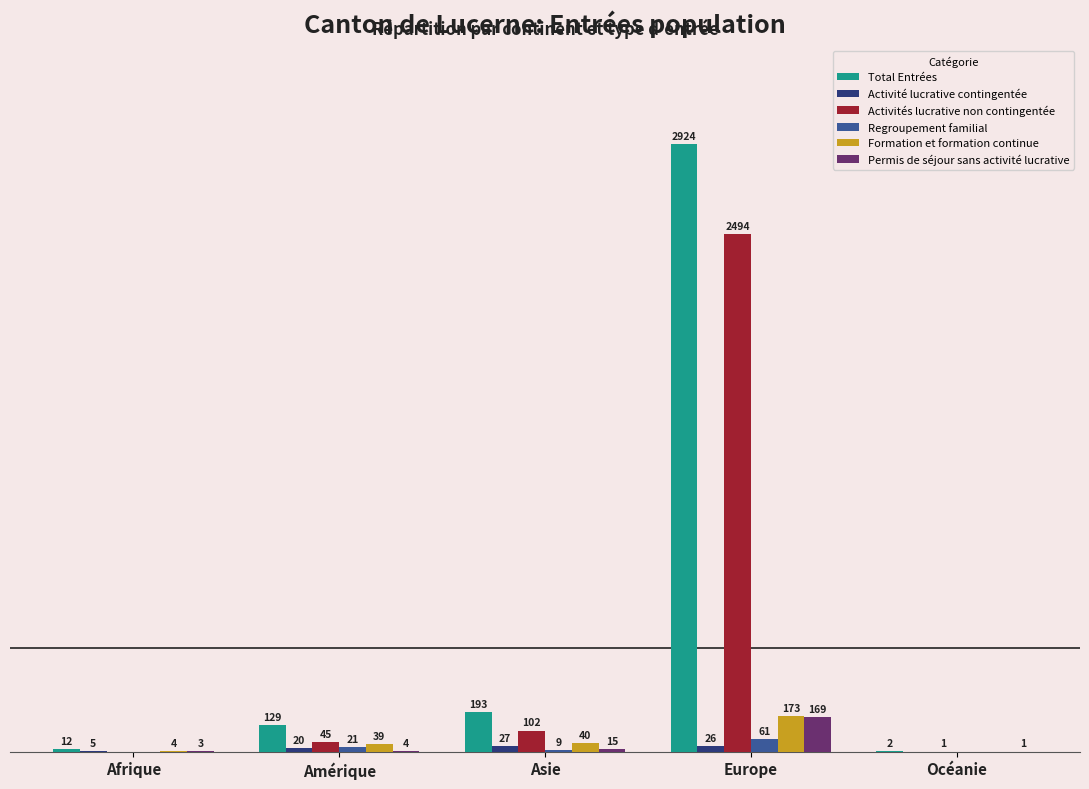

Which label corresponds to the largest value in the chart?

Europe